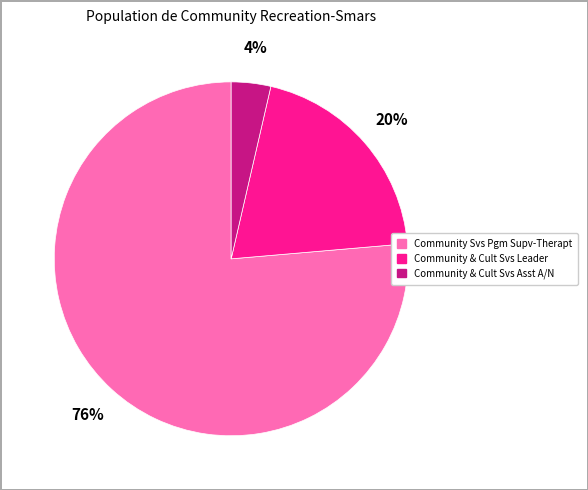

Which slice is the smallest?

Community & Cult Svs Asst A/N